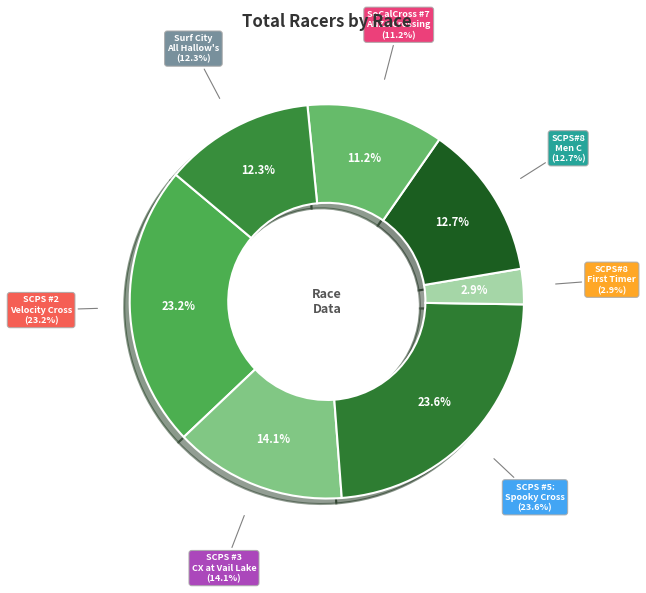

Which slice is the smallest?

SCPS#8: Anza Crossing (First Timer)